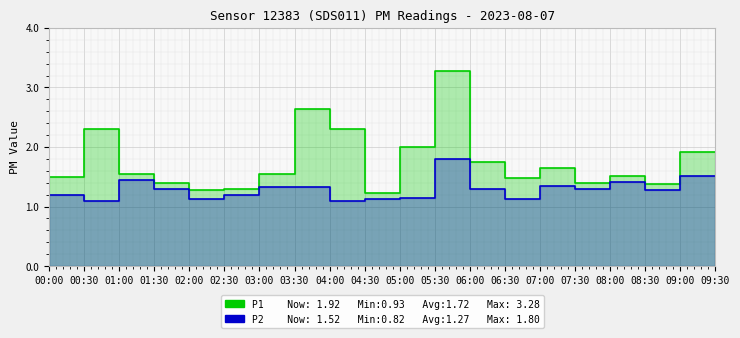

How many distinct data groups are displayed?

2